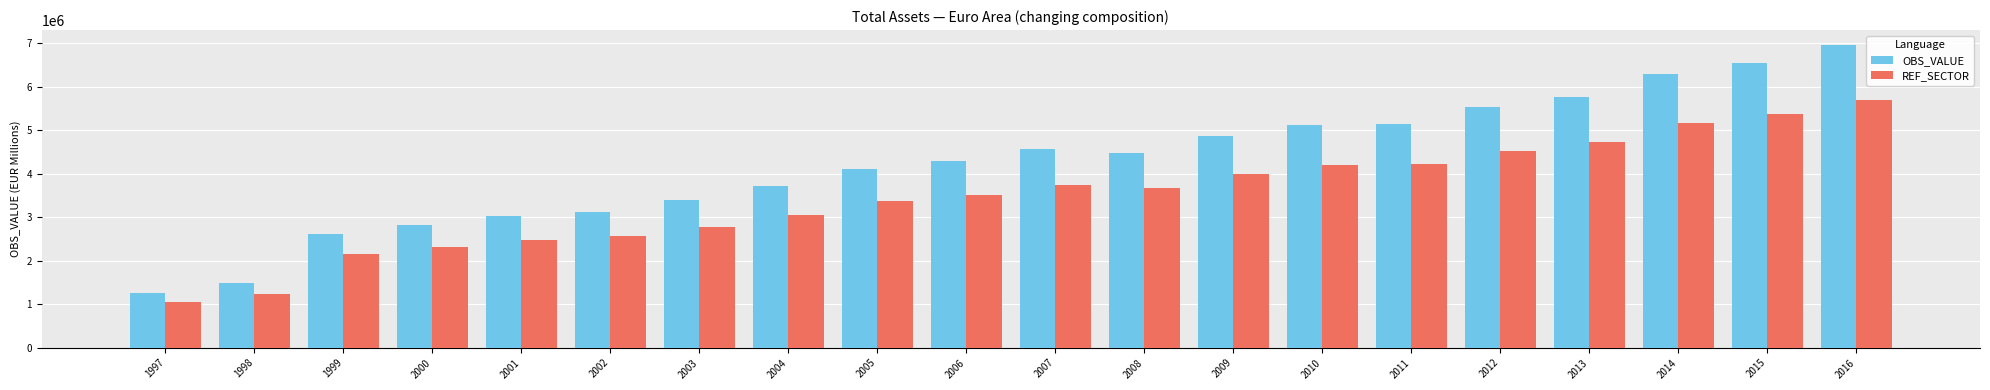

Which series changed the most between 2007 and 2013?

OBS_VALUE